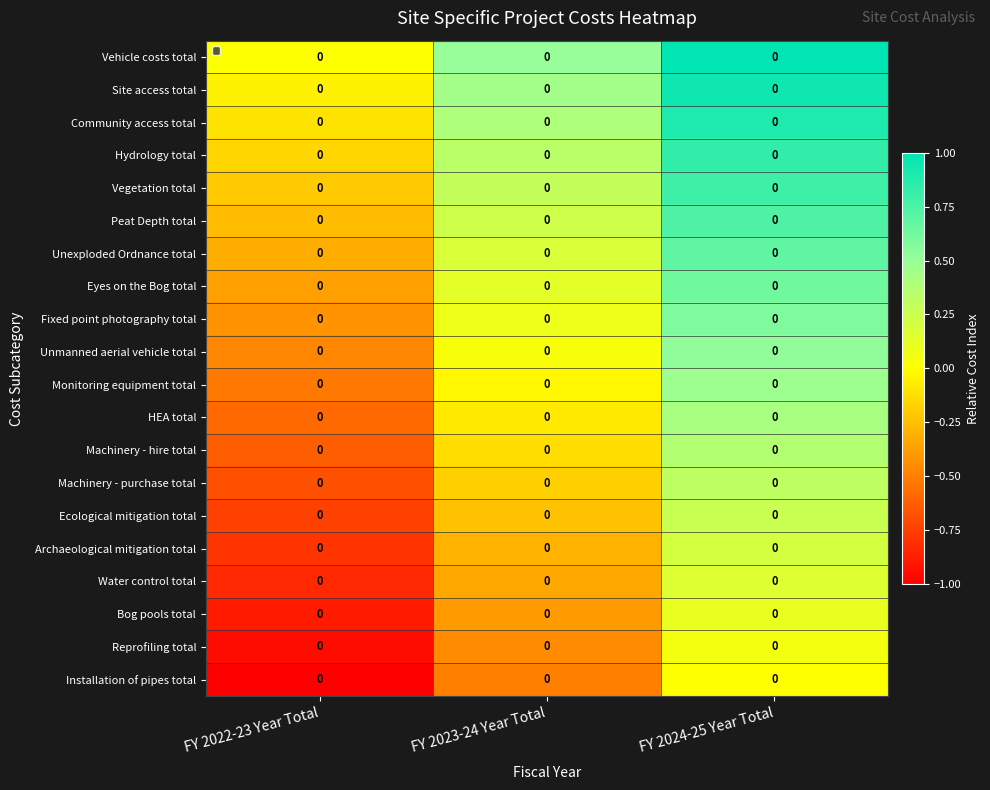

Rank the series at FY 2023-24 Year Total from highest to lowest value.

Vehicle costs total, Site access total, Community access total, Hydrology total, Vegetation total, Peat Depth total, Unexploded Ordnance total, Eyes on the Bog total, Fixed point photography total, Unmanned aerial vehicle total, Monitoring equipment total, HEA total, Machinery - hire total, Machinery - purchase total, Ecological mitigation total, Archaeological mitigation total, Water control total, Bog pools total, Reprofiling total, Installation of pipes total